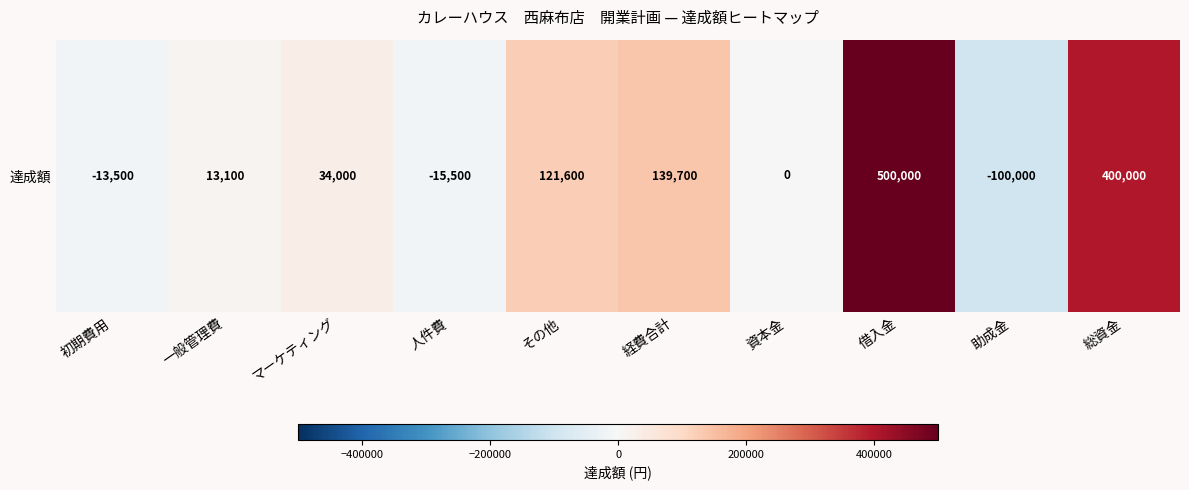

Reading right to left, what are all the values shown in this chart?

総資金=400000	助成金=-100000	借入金=500000	資本金=0	経費合計=139700	その他=121600	人件費=-15500	マーケティング=34000	一般管理費=13100	初期費用=-13500